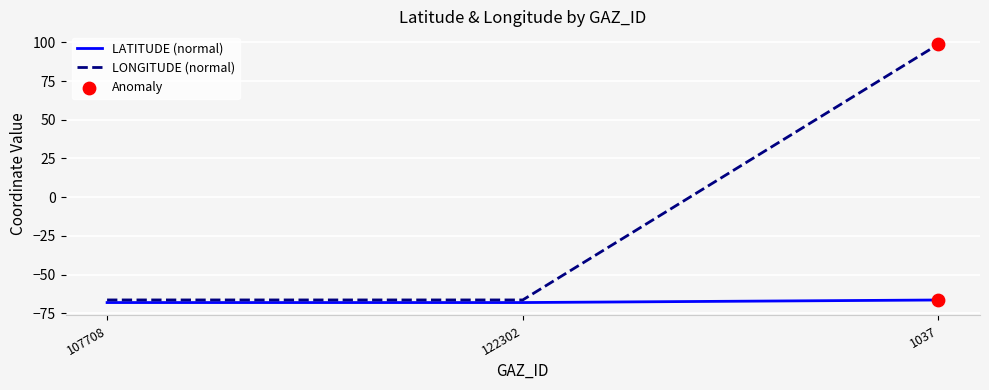

Which series has the largest range (max minus min)?

LONGITUDE (normal)